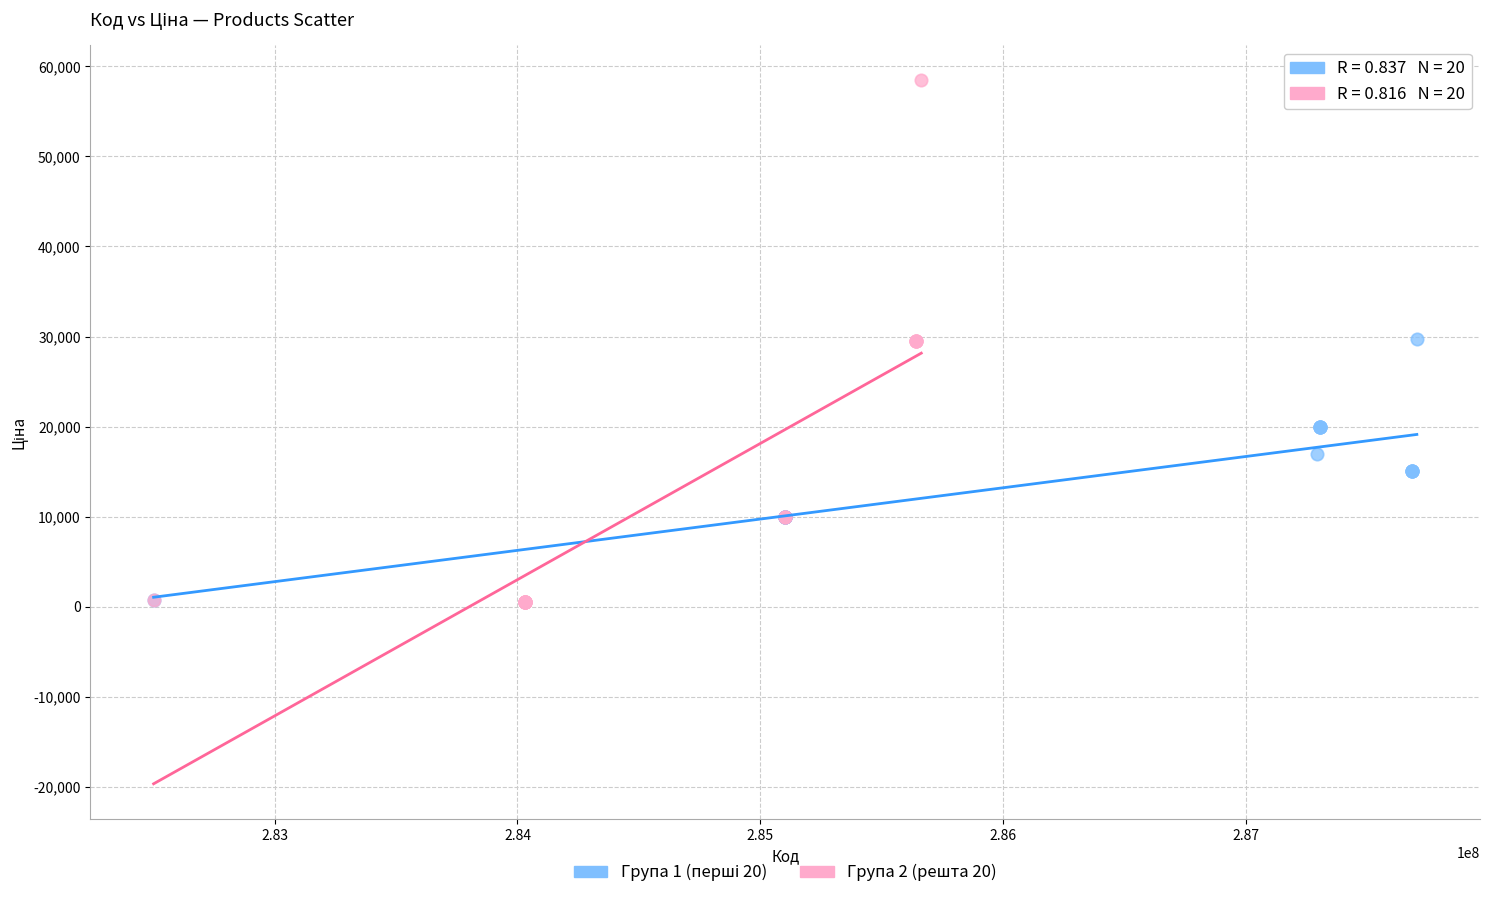

Which series contains the highest Y value?

Група 2 (решта 20)